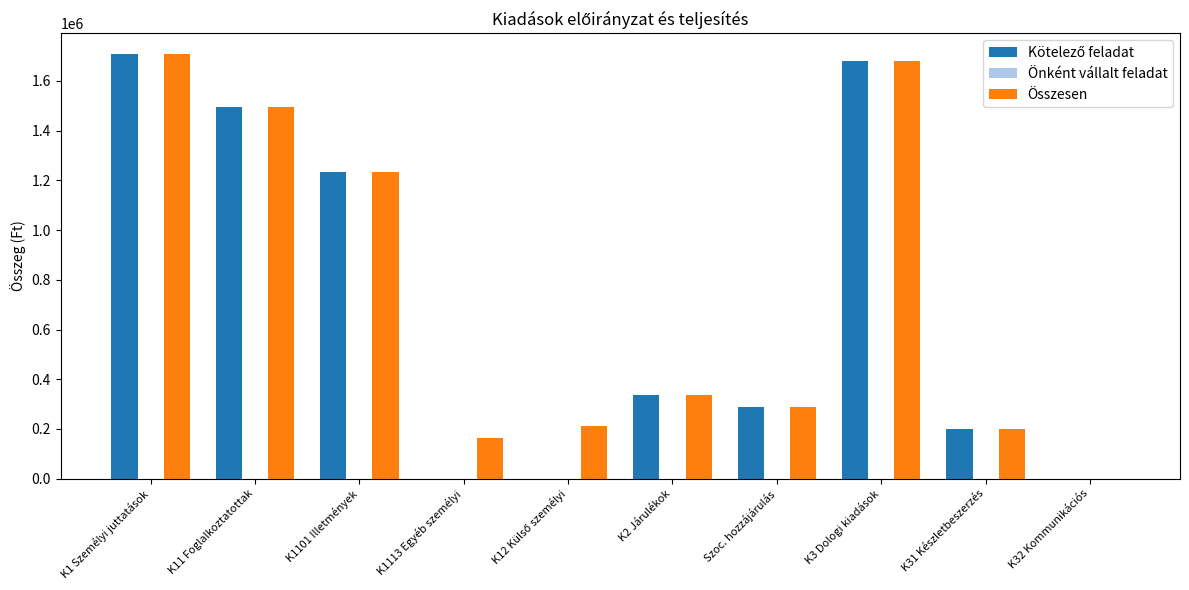

What is the sum of all Összesen values?

7314755.6